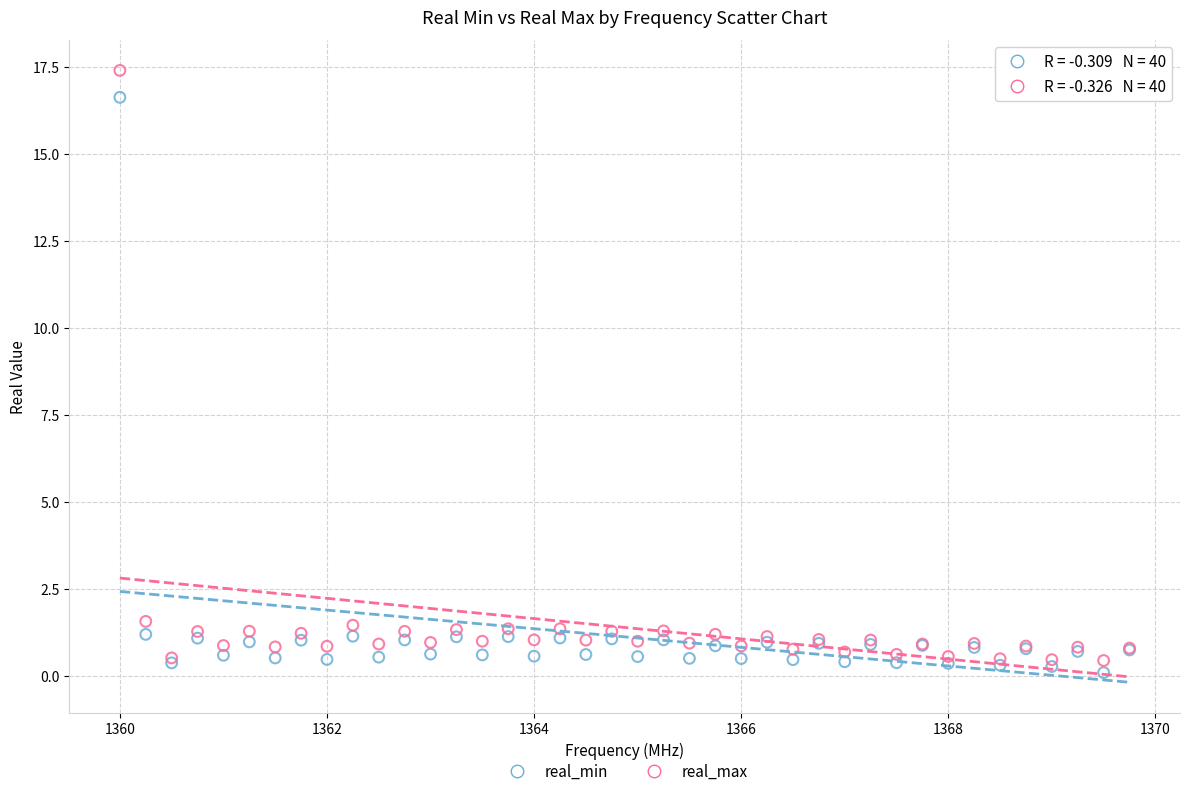

Which series contains the highest Y value?

real_max